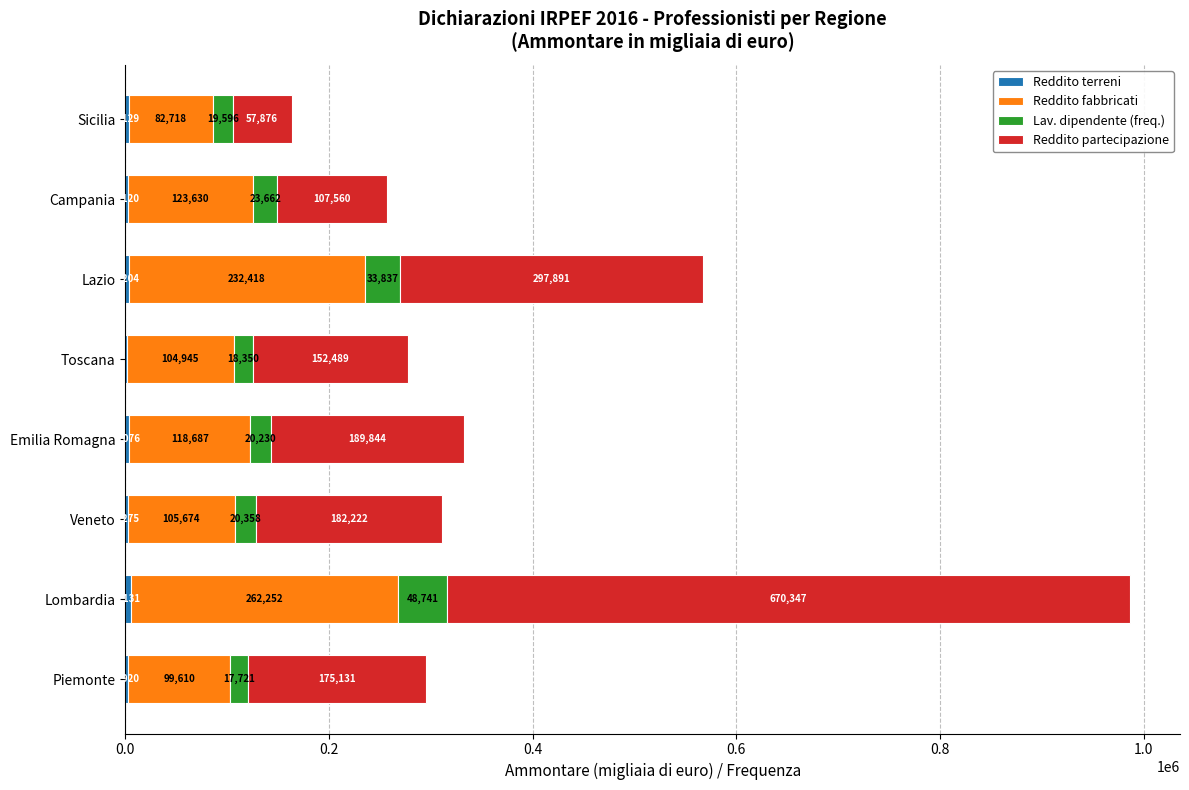

What is the total value across all series at Sicilia?

163319